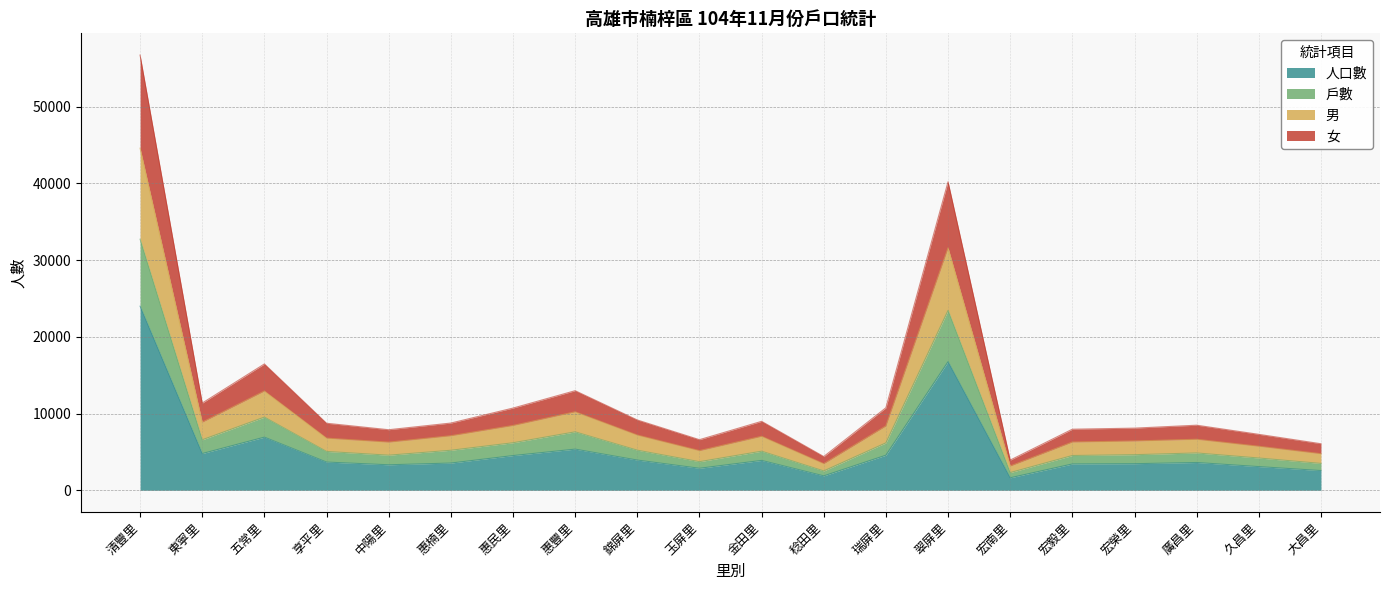

In 人口數, how many points are lower than both neighbors (excluding endpoints)?

5